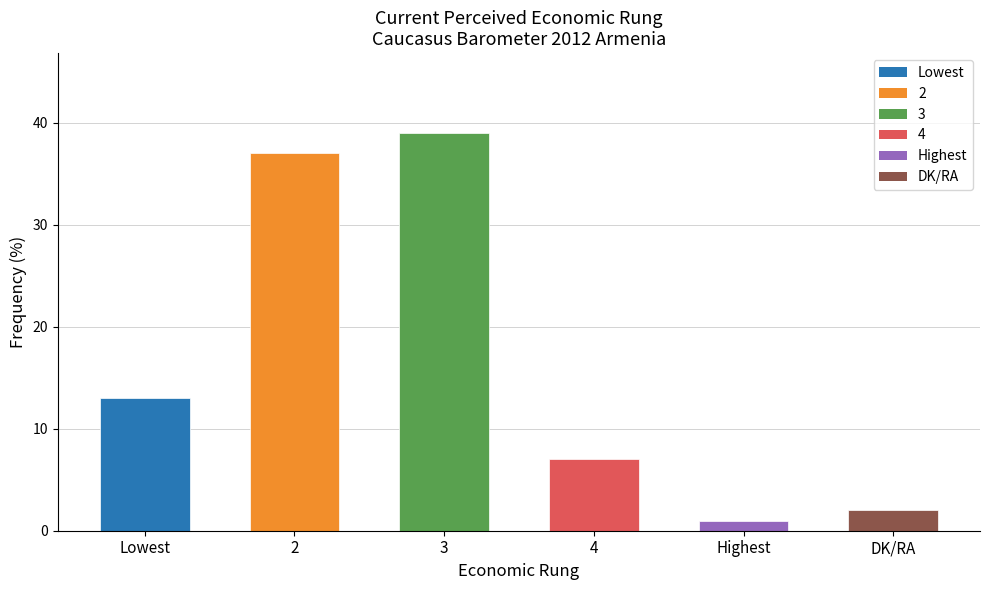

Which label corresponds to the smallest value in the chart?

Highest